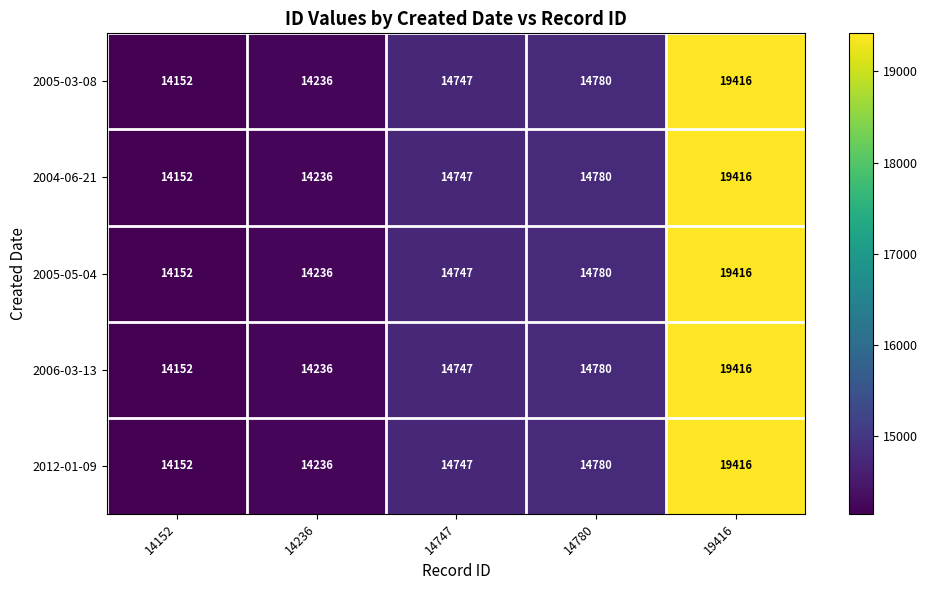

List the labels in order of 2005-03-08 value, largest first.

19416, 14780, 14747, 14236, 14152